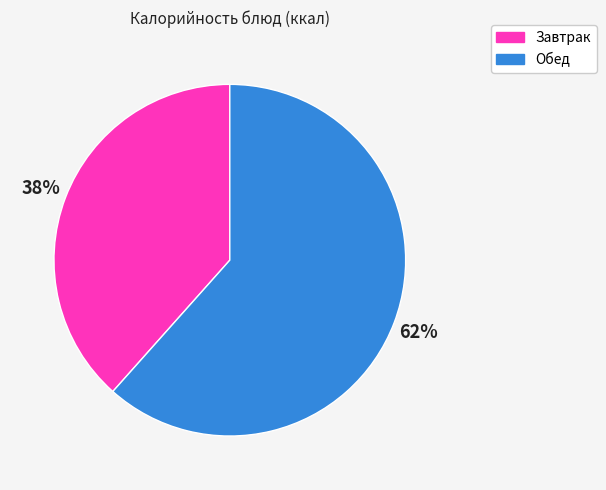

To the nearest percent, what is the average slice percentage?

50%